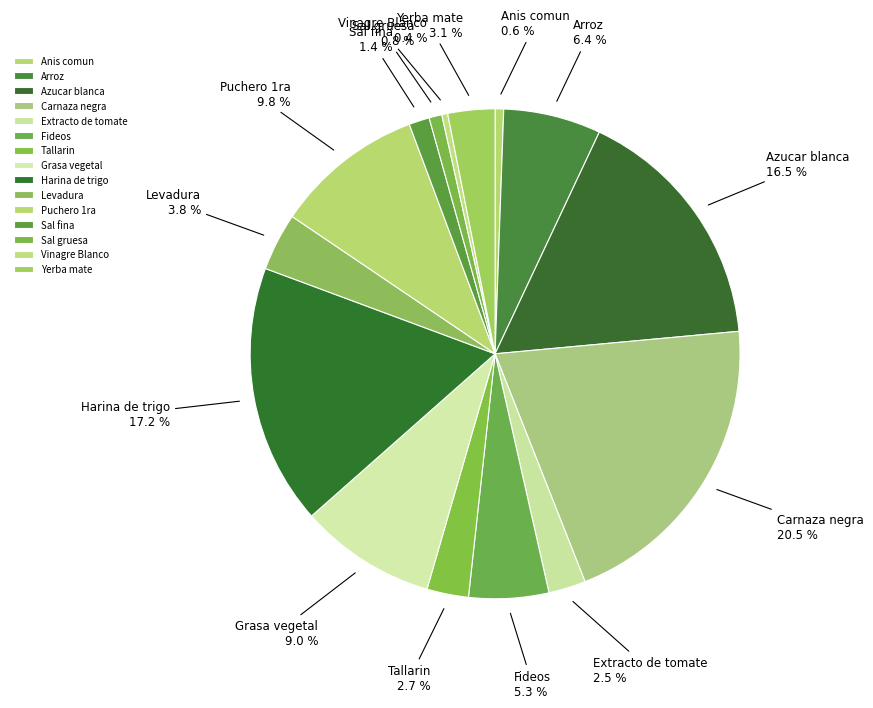

The Puchero 1ra slice represents 1% of the pie. True or false?

False